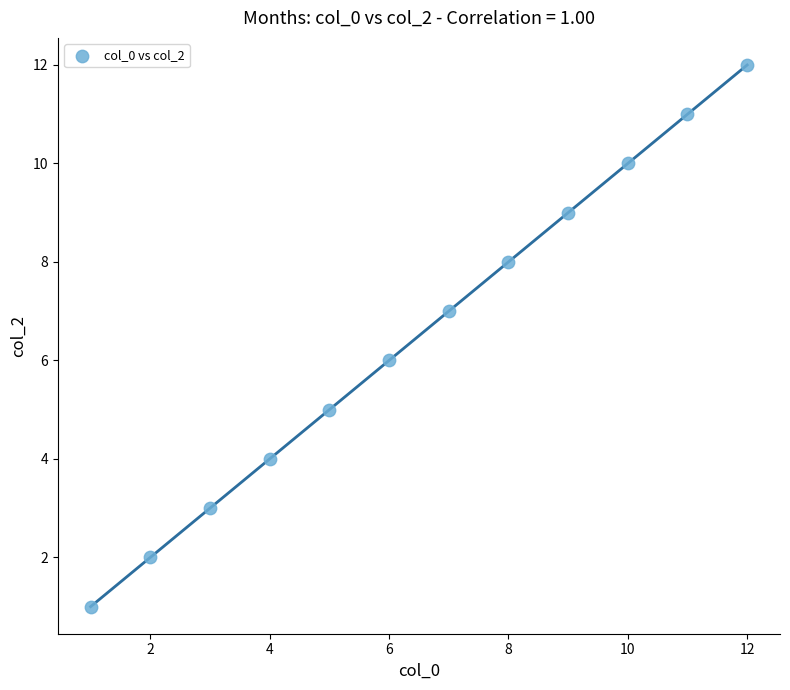

What is the range of X values (max minus min)?

11